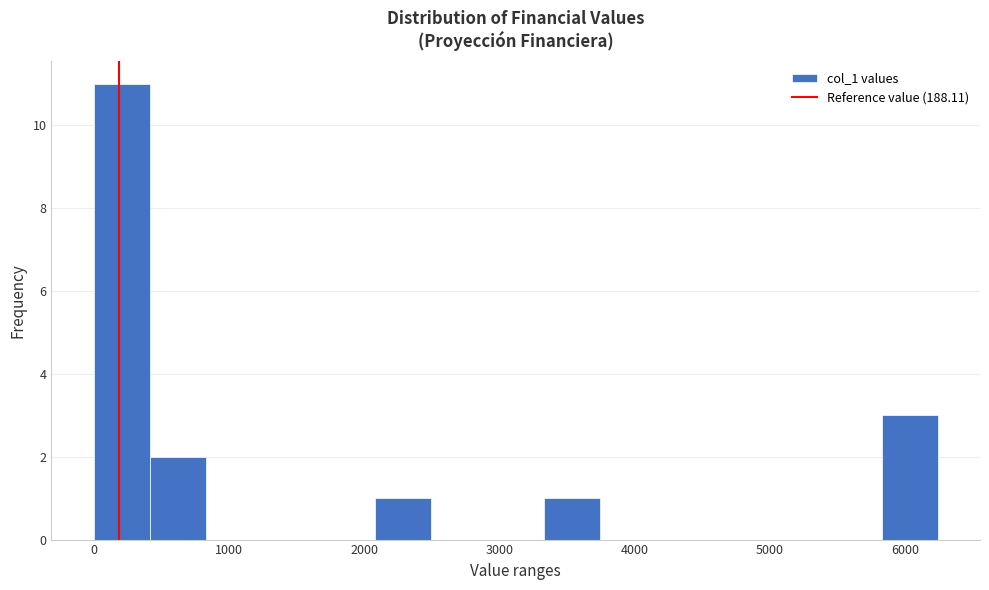

Reading left to right, transcribe this chart: for each bar, give the range it covers on the x-axis and its height. Neither the bar edges nor the heights are printed on the chart, so give them approximately, as read against the axes.

0 to 400: 11
400 to 800: 2
800 to 1200: 0
1200 to 1700: 0
1700 to 2100: 0
2100 to 2500: 1
2500 to 2900: 0
2900 to 3300: 0
3300 to 3700: 1
3700 to 4200: 0
4200 to 4600: 0
4600 to 5000: 0
5000 to 5400: 0
5400 to 5800: 0
5800 to 6200: 3